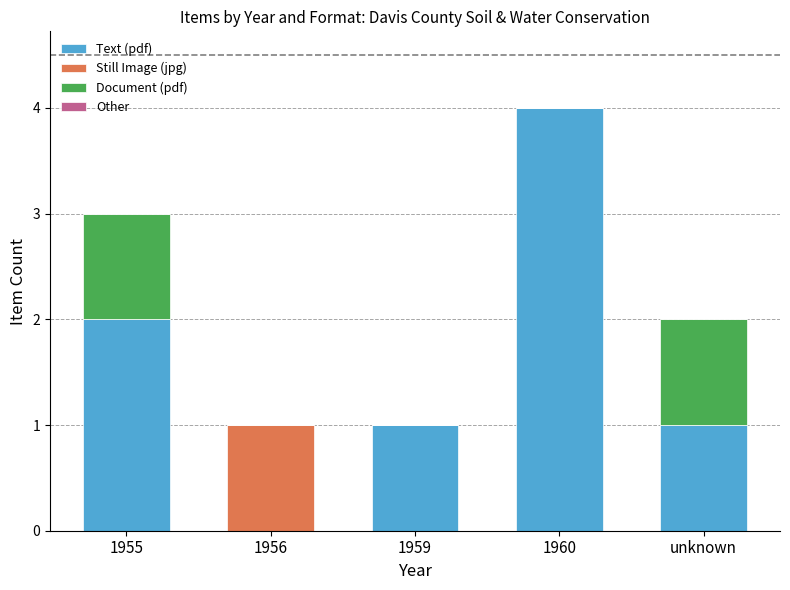

What is the maximum value for Text (pdf)?

4